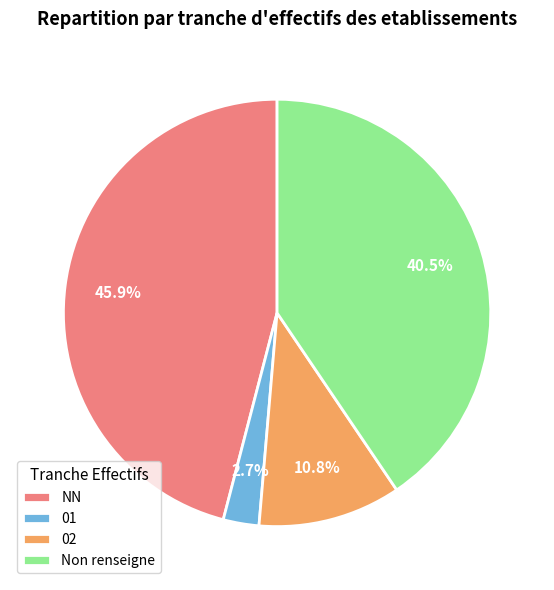

Combined, do 01 and 02 account for over 50%?

No